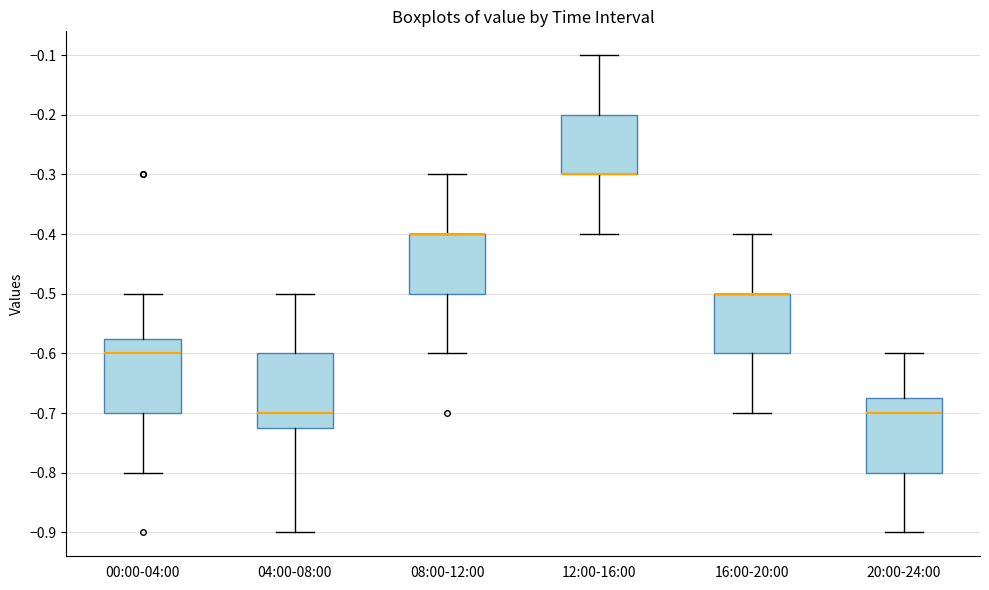

Reading left to right, transcribe this box plot: for each box, give where its median line is, the range the box spans, and where its two whiskers end, as read against the y-axis. The values are not printed on the chart, so give them approximately, as read against the axis.

00:00-04:00: median -0.60, box -0.70 to -0.57, whiskers -0.80 to -0.50
04:00-08:00: median -0.70, box -0.72 to -0.60, whiskers -0.90 to -0.50
08:00-12:00: median -0.40 (drawn on the box's upper edge), box -0.50 to -0.40, whiskers -0.60 to -0.30
12:00-16:00: median -0.30 (drawn on the box's lower edge), box -0.30 to -0.20, whiskers -0.40 to -0.10
16:00-20:00: median -0.50 (drawn on the box's upper edge), box -0.60 to -0.50, whiskers -0.70 to -0.40
20:00-24:00: median -0.70, box -0.80 to -0.67, whiskers -0.90 to -0.60